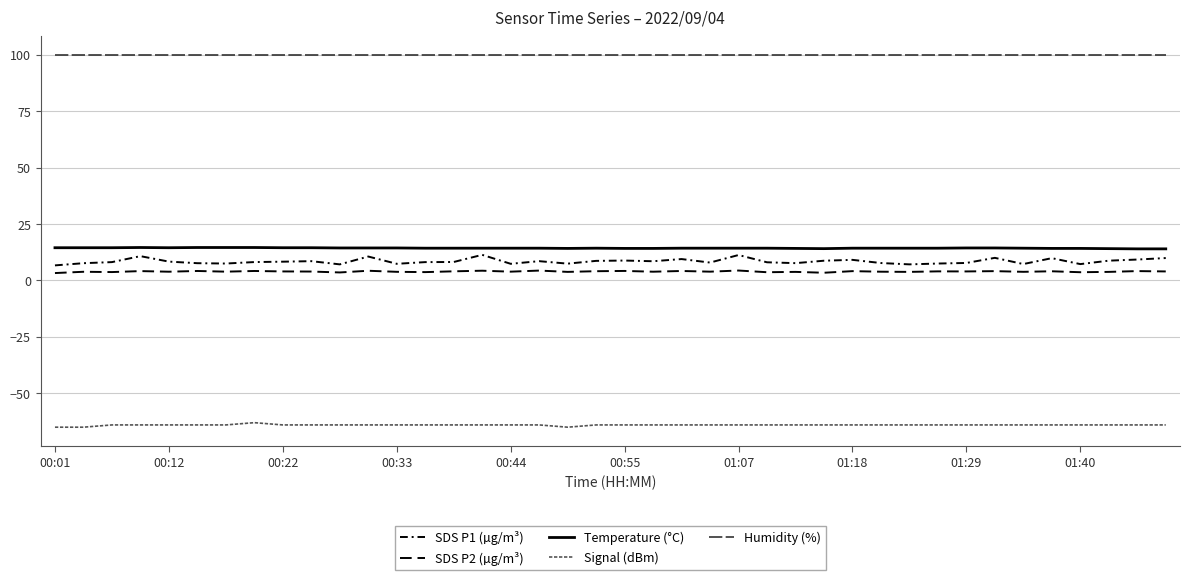

True or false: SDS P2 (µg/m³) and Temperature (°C) intersect in this chart.

False